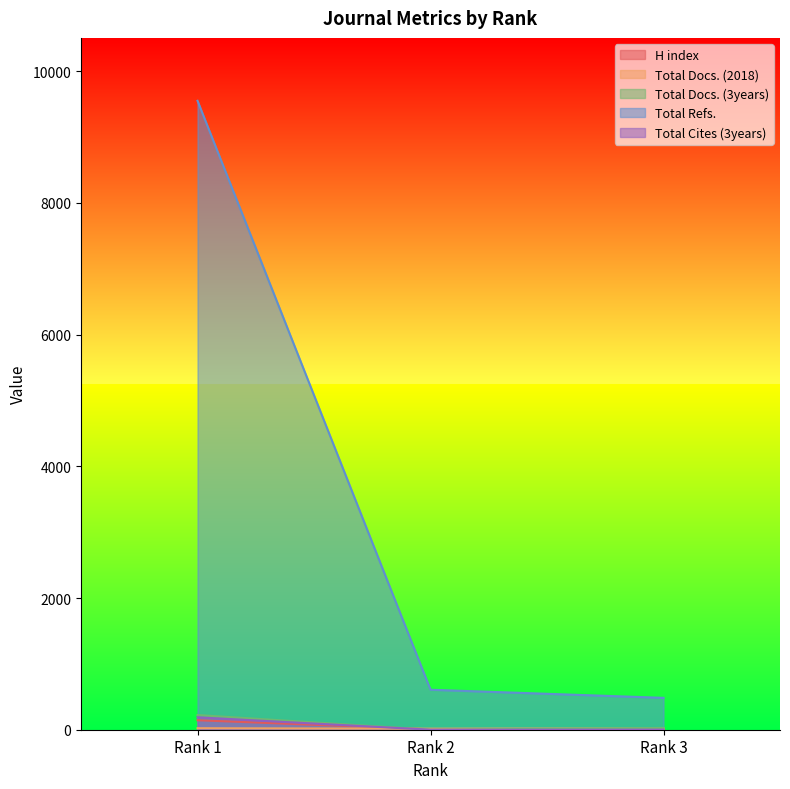

What is the maximum value shown in the chart?

9551